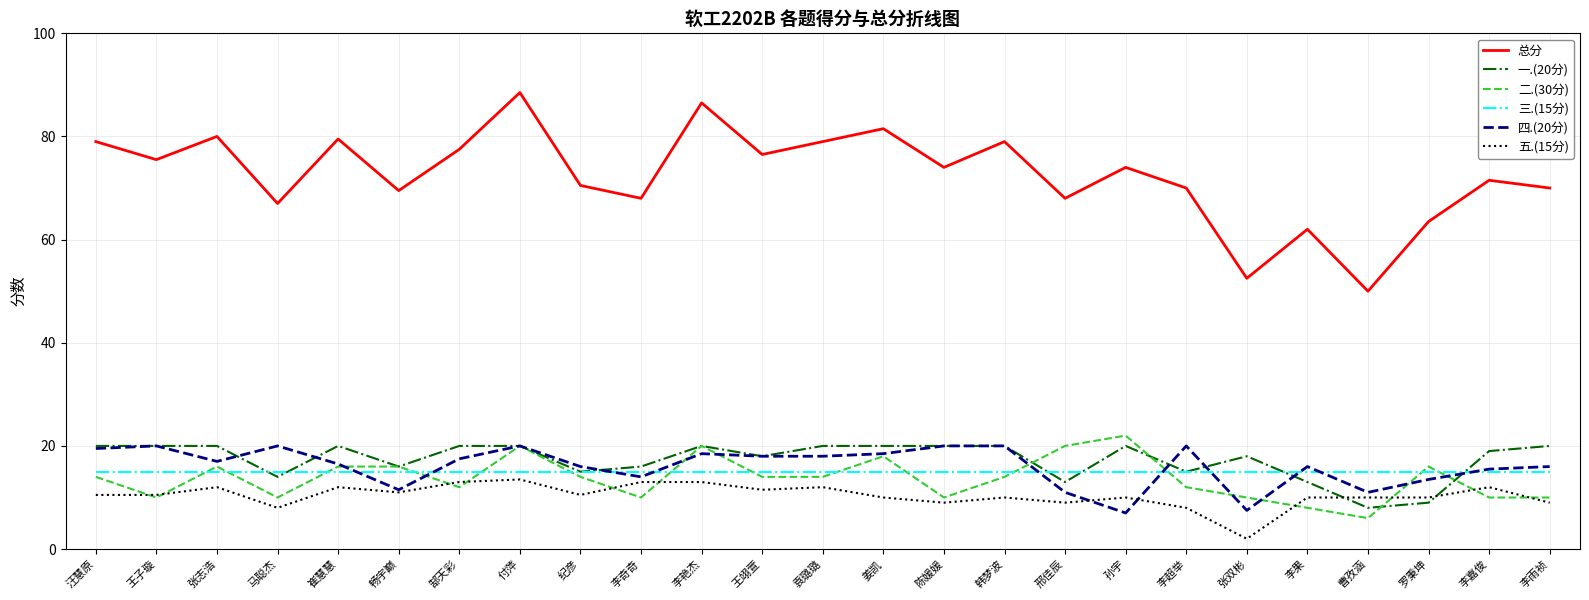

Is it true that 一.(20分) equals 20.0 at 付萍?

True